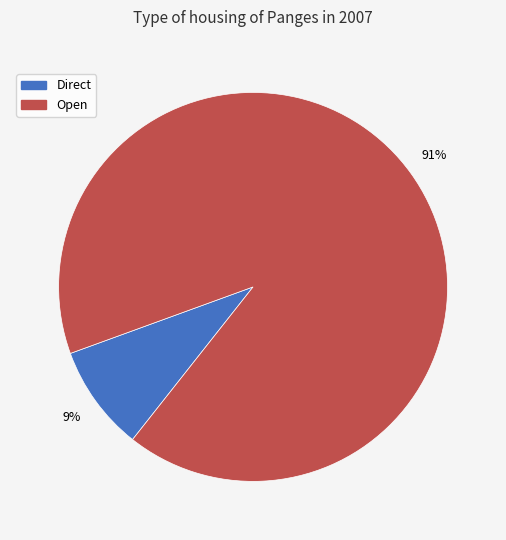

Is there any slice that represents more than half of the pie?

Yes